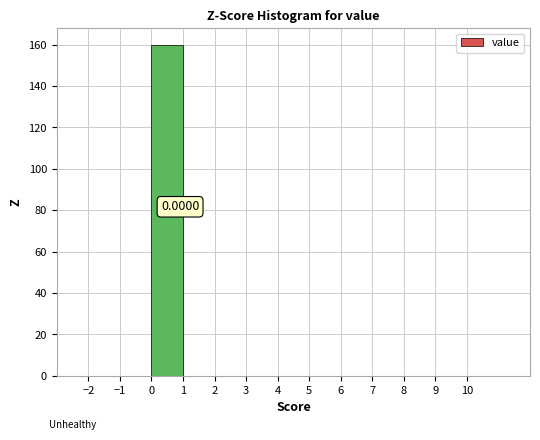

Which range on the x-axis has the tallest bar?

0 to 1